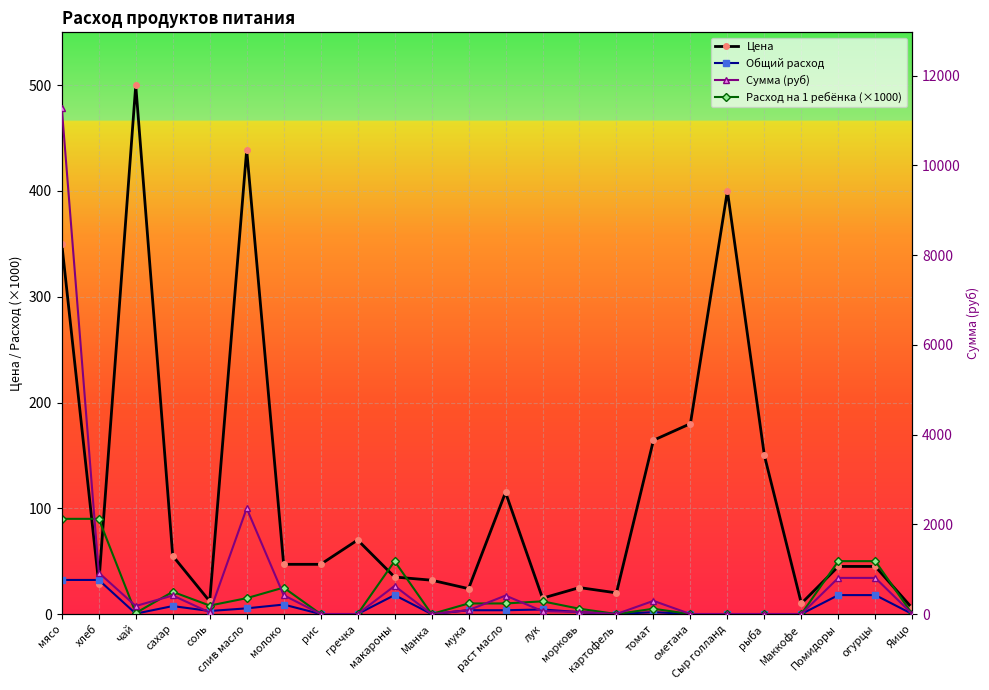

What is the sum of the Расход на 1 ребёнка (×1000) values at раст масло and рыба?

10.0